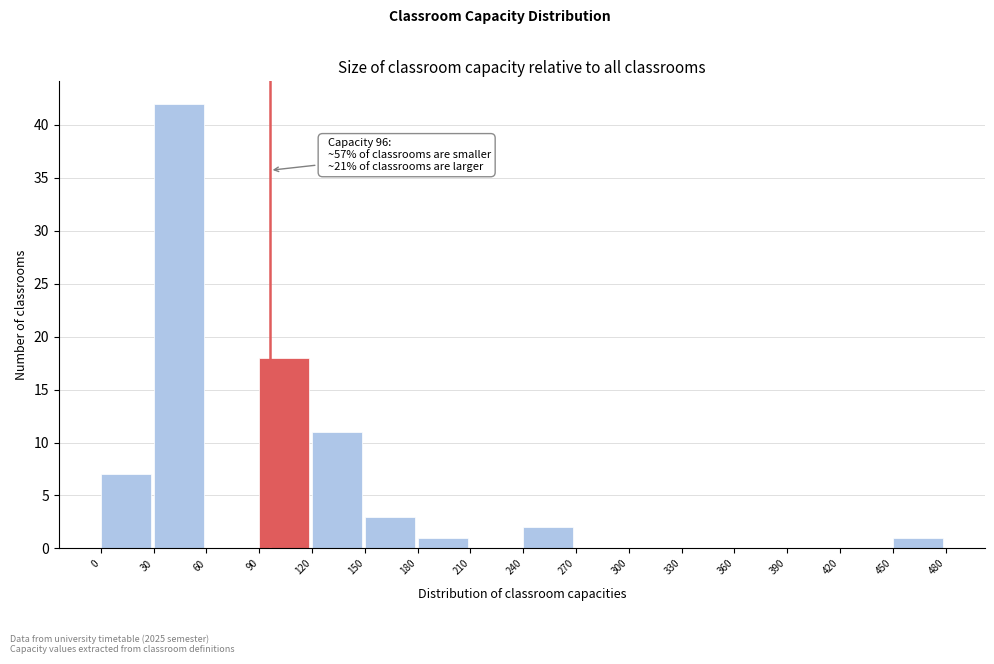

Which range on the x-axis has the tallest bar?

30 to 60